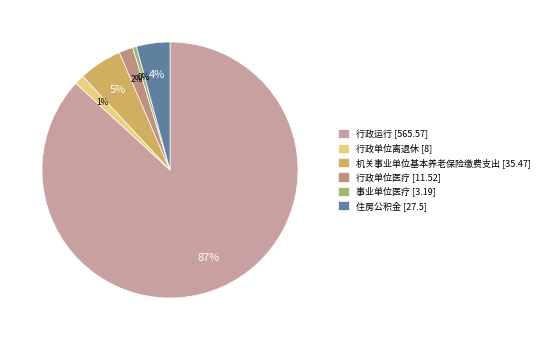

How many slices are in this pie chart?

6